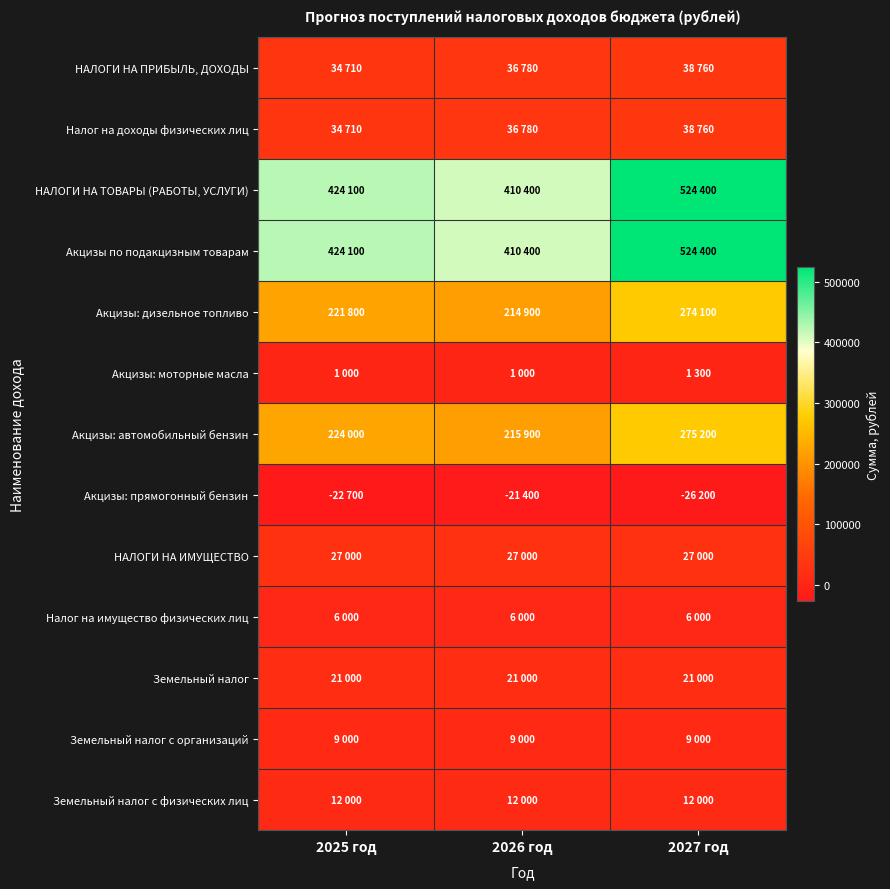

Rank the series at 2026 год from highest to lowest value.

НАЛОГИ НА ТОВАРЫ (РАБОТЫ, УСЛУГИ), Акцизы по подакцизным товарам, Акцизы: автомобильный бензин, Акцизы: дизельное топливо, НАЛОГИ НА ПРИБЫЛЬ, ДОХОДЫ, Налог на доходы физических лиц, НАЛОГИ НА ИМУЩЕСТВО, Земельный налог, Земельный налог с физических лиц, Земельный налог с организаций, Налог на имущество физических лиц, Акцизы: моторные масла, Акцизы: прямогонный бензин